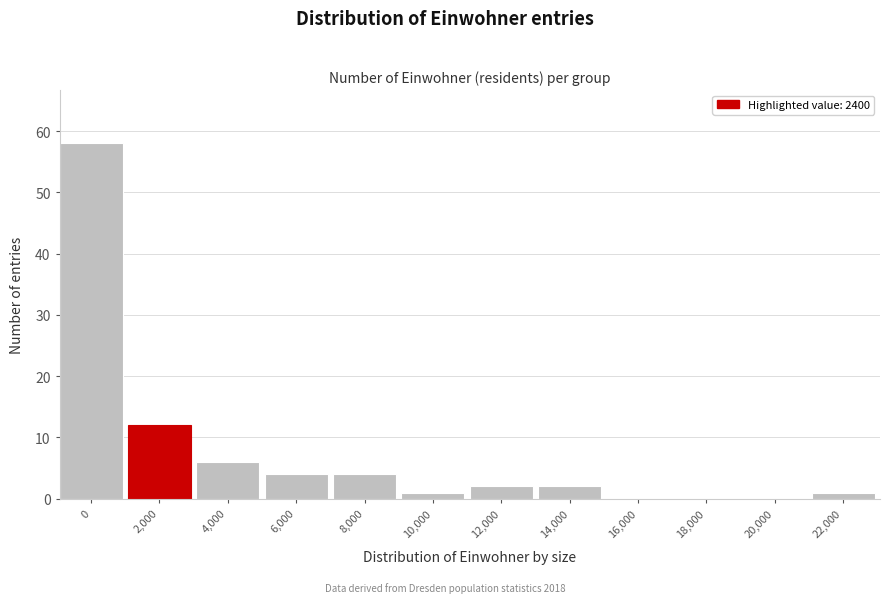

Reading left to right, transcribe all the data shown in this chart.

0=58	2,000=12	4,000=6	6,000=4	8,000=4	10,000=1	12,000=2	14,000=2	16,000=0	18,000=0	20,000=0	22,000=1